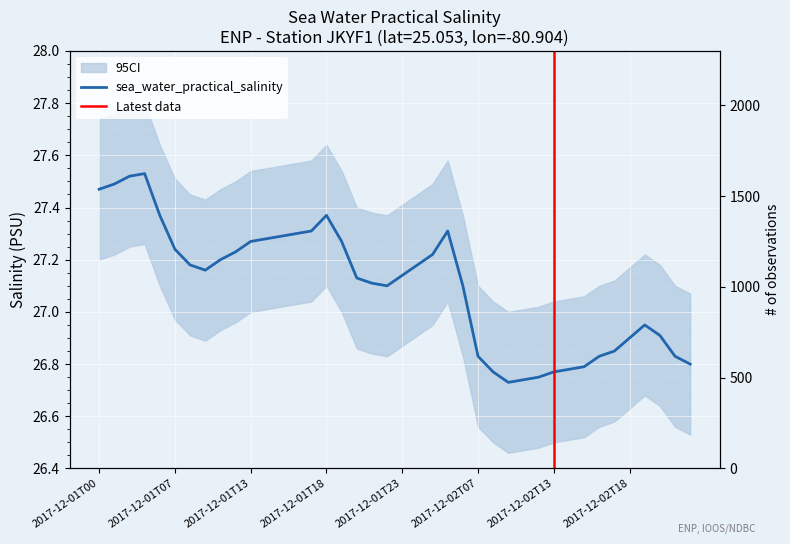

At which label is the value closest to 27?

2017-12-02T19